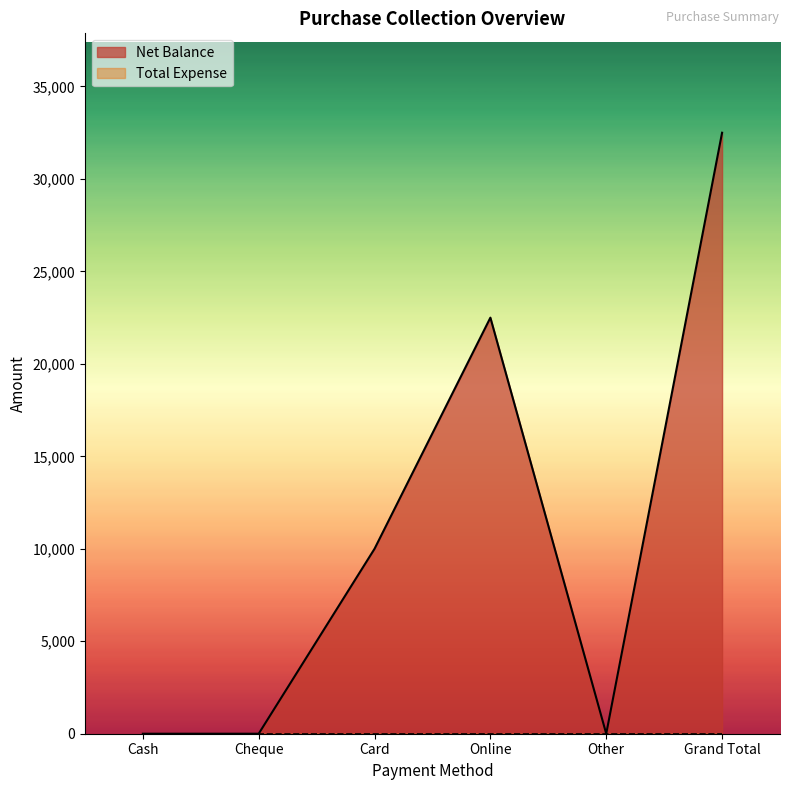

Count the values in the range 0 to 22500.

5